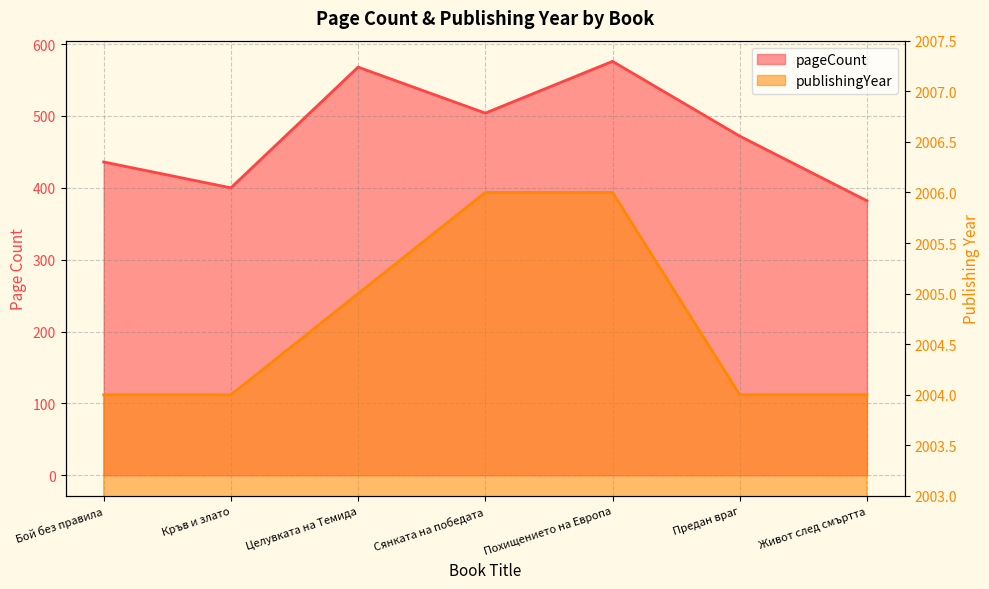

The value of publishingYear at Целувката на Темида is 2005. True or false?

True